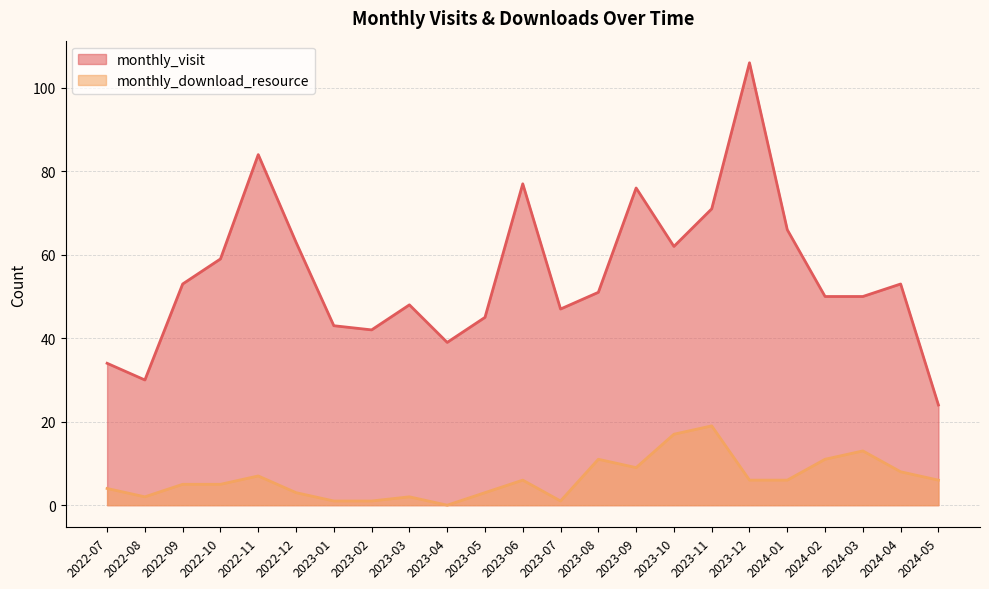

What is the label of the 13th point from the left?

2023-07